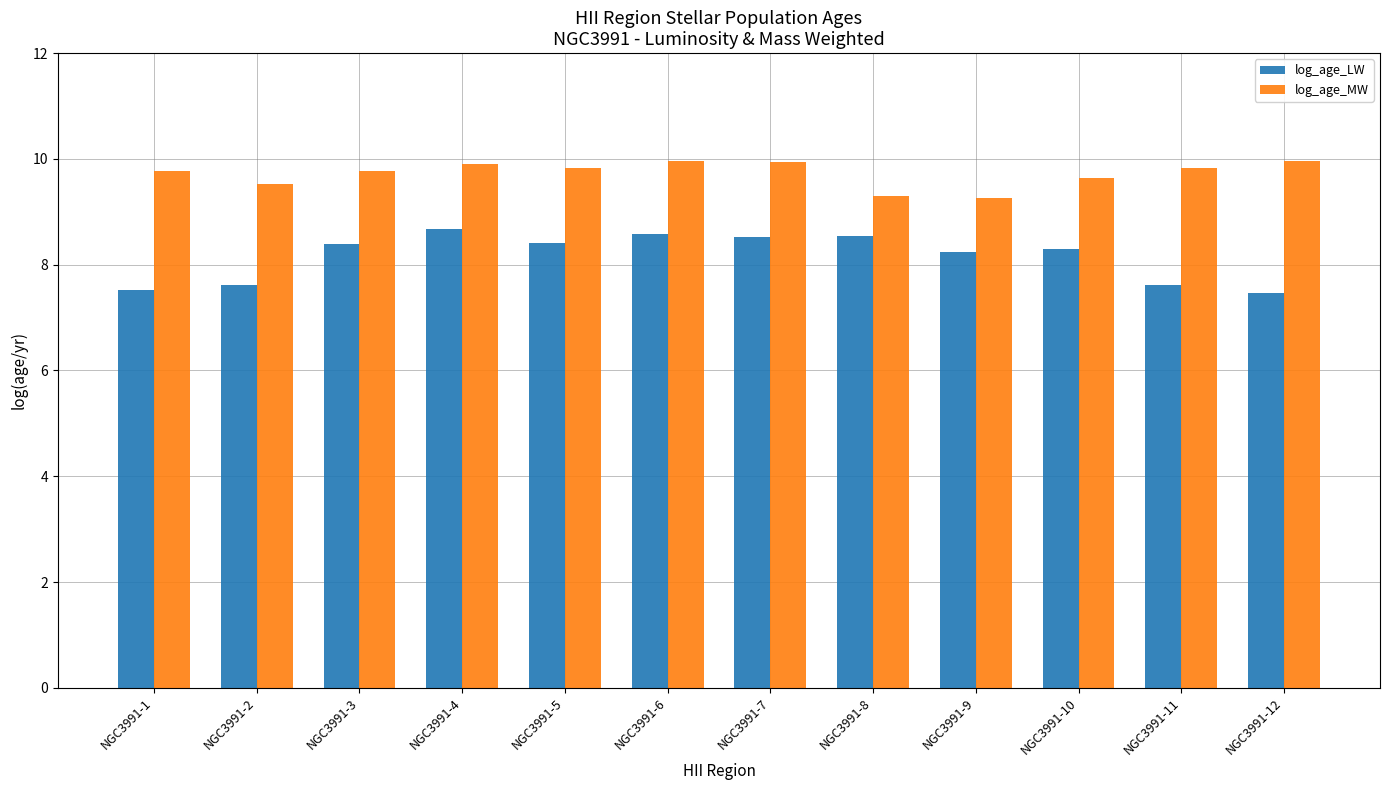

Which series changed the most between NGC3991-2 and NGC3991-10?

log_age_LW